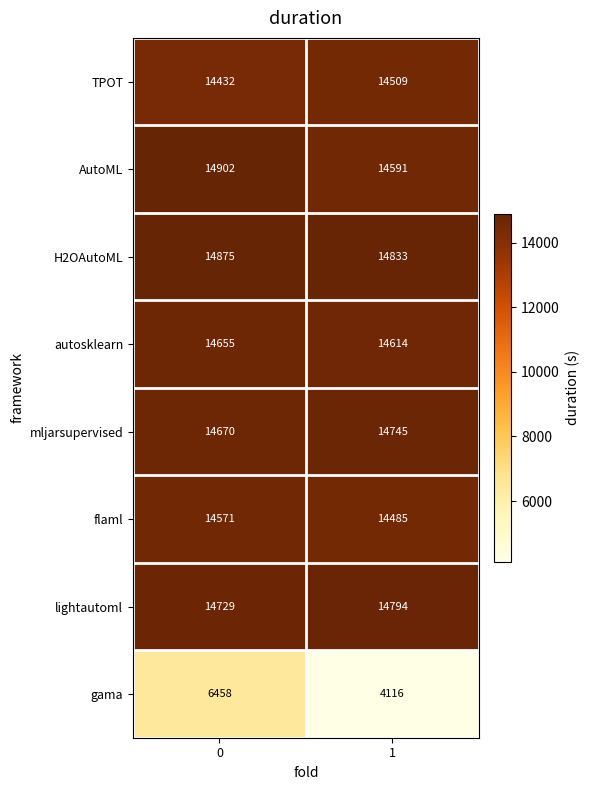

At 1, list the series in order from smallest to largest.

gama, flaml, TPOT, AutoML, autosklearn, mljarsupervised, lightautoml, H2OAutoML